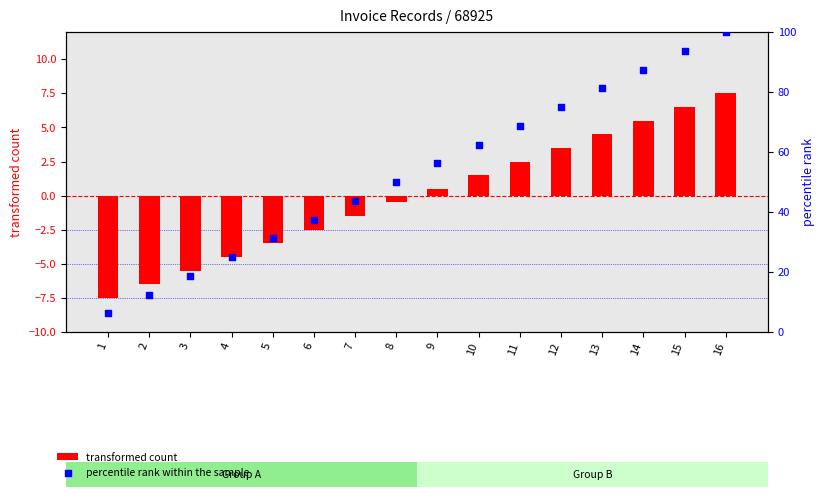

Which series has the widest spread of Y values?

percentile rank within the sample